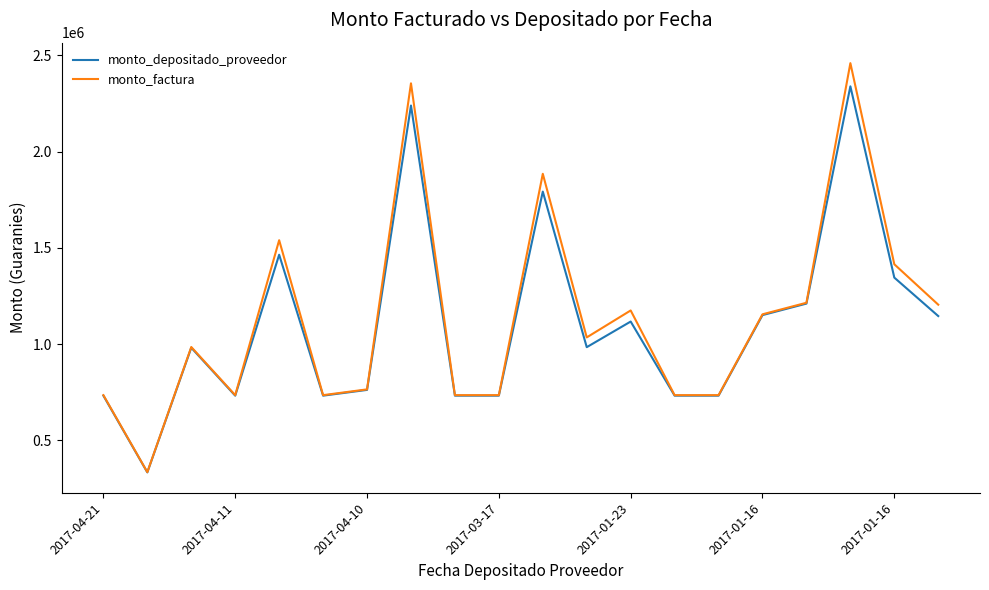

What is the greatest value displayed?

2460000